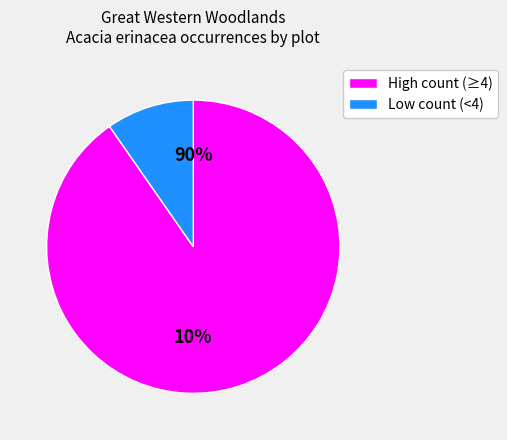

The GIM11 slice represents 32% of the pie. True or false?

False